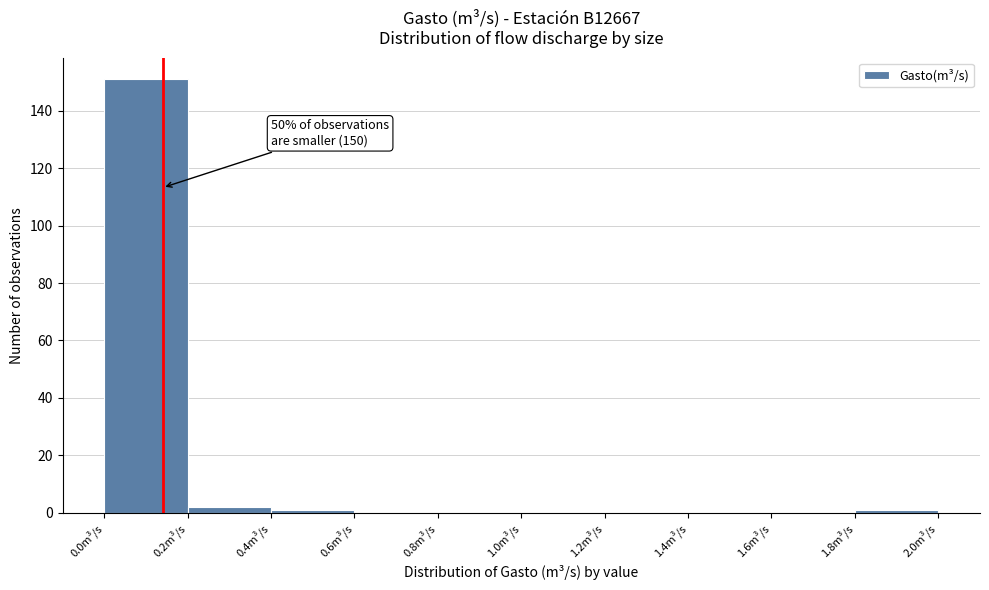

Over which range of the x-axis is the bar tallest?

0.0 to 0.2